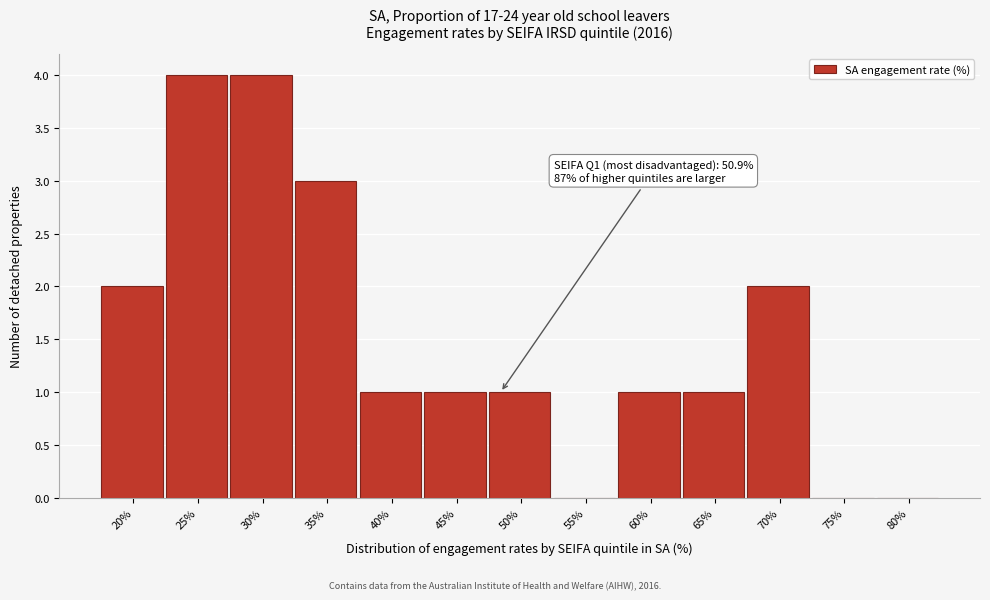

Reading left to right, extract all data points from this chart.

20%=2	25%=4	30%=4	35%=3	40%=1	45%=1	50%=1	55%=0	60%=1	65%=1	70%=2	75%=0	80%=0